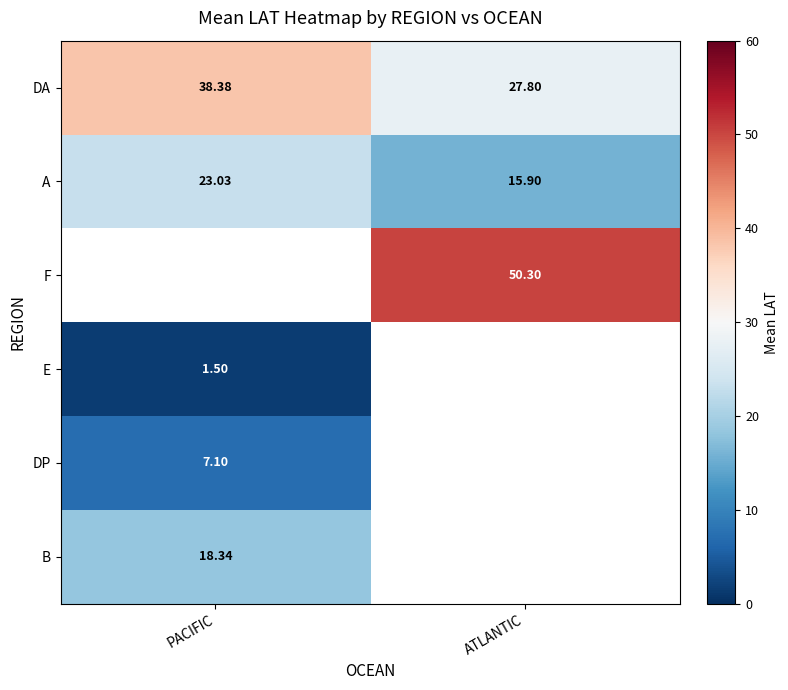

What value does the A series have at PACIFIC?

23.0